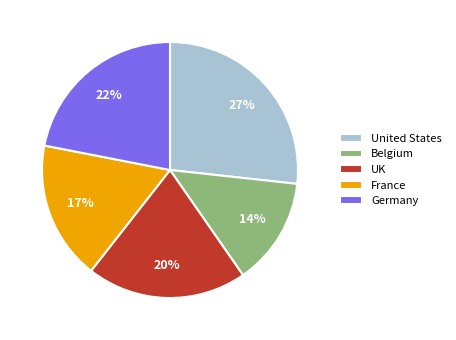

To the nearest percent, what is the difference between the United States and Germany slice percentages?

5%